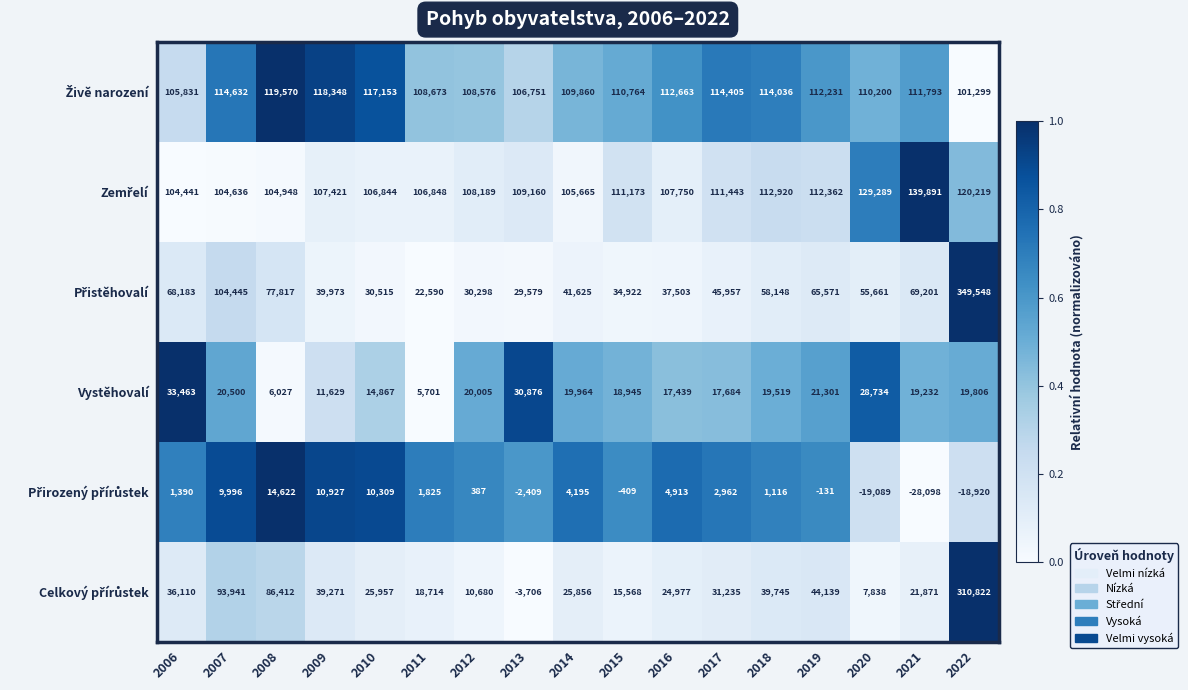

At how many categories does at least one series exceed 0?

17